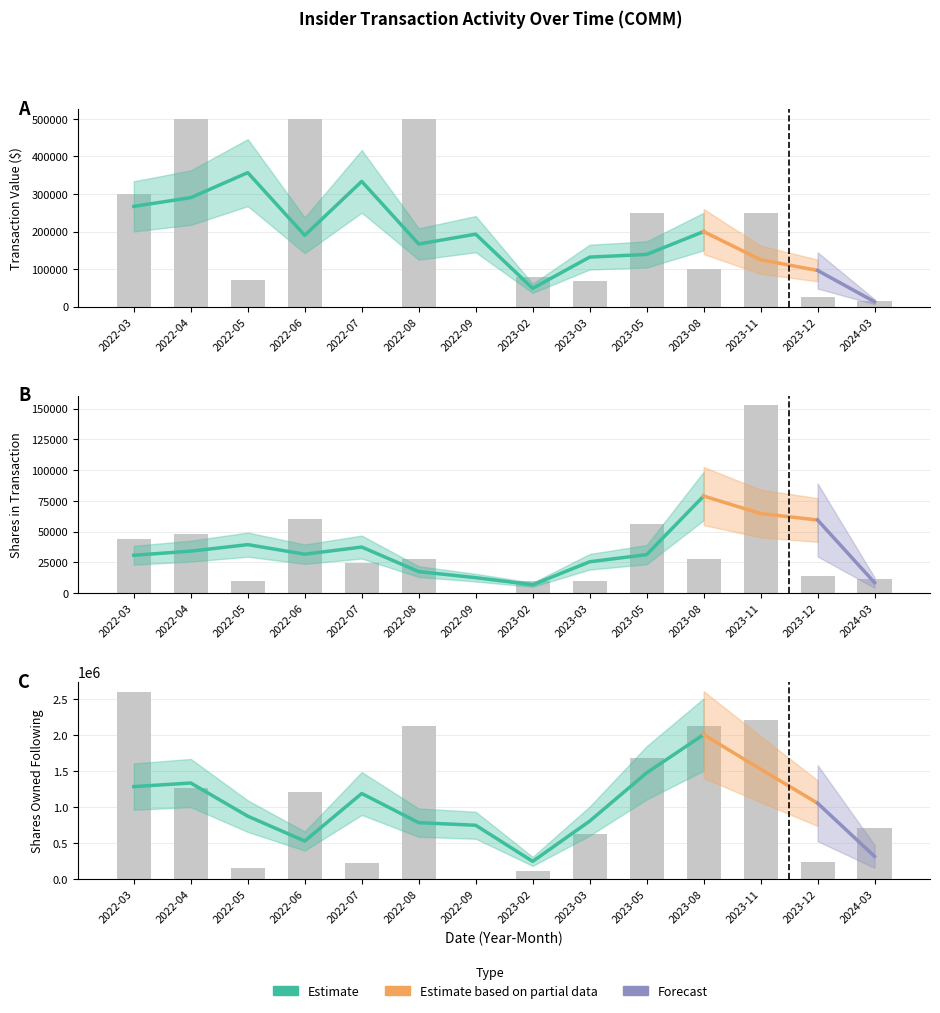

How many values in the sharesOwnedFollowingTransaction series exceed 1212302?

6